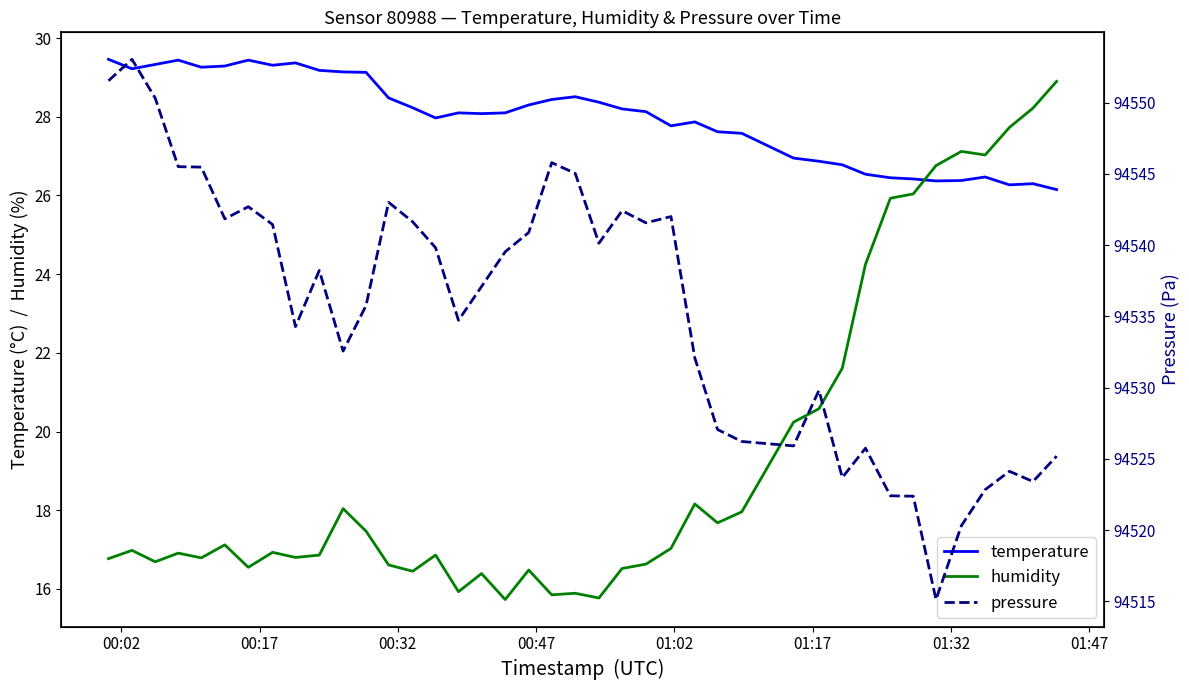

True or false: humidity and pressure intersect in this chart.

False